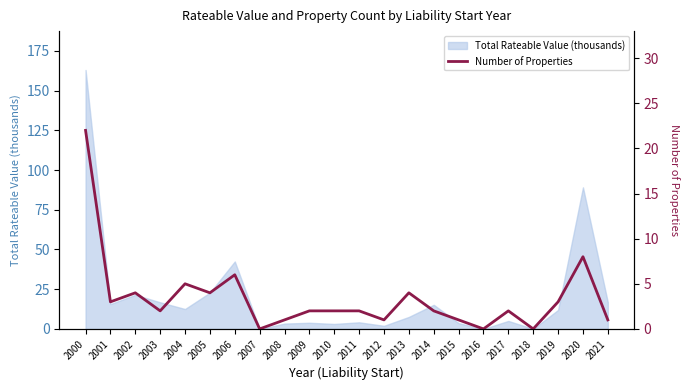

Rank the categories by value from highest to lowest.

2000, 2020, 2006, 2004, 2002, 2005, 2013, 2001, 2019, 2003, 2009, 2010, 2011, 2014, 2017, 2008, 2012, 2015, 2021, 2007, 2016, 2018